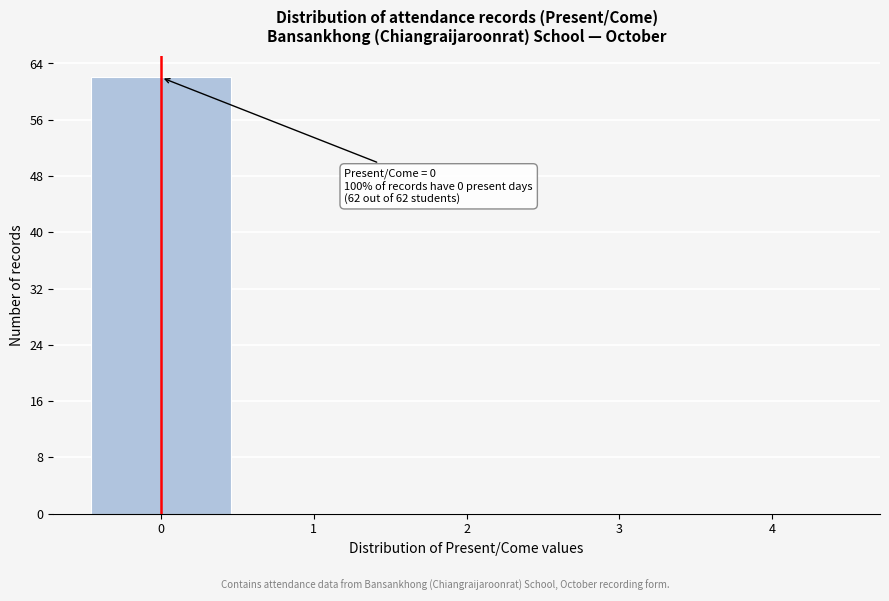

Which range on the x-axis has the tallest bar?

-0.5 to 0.5